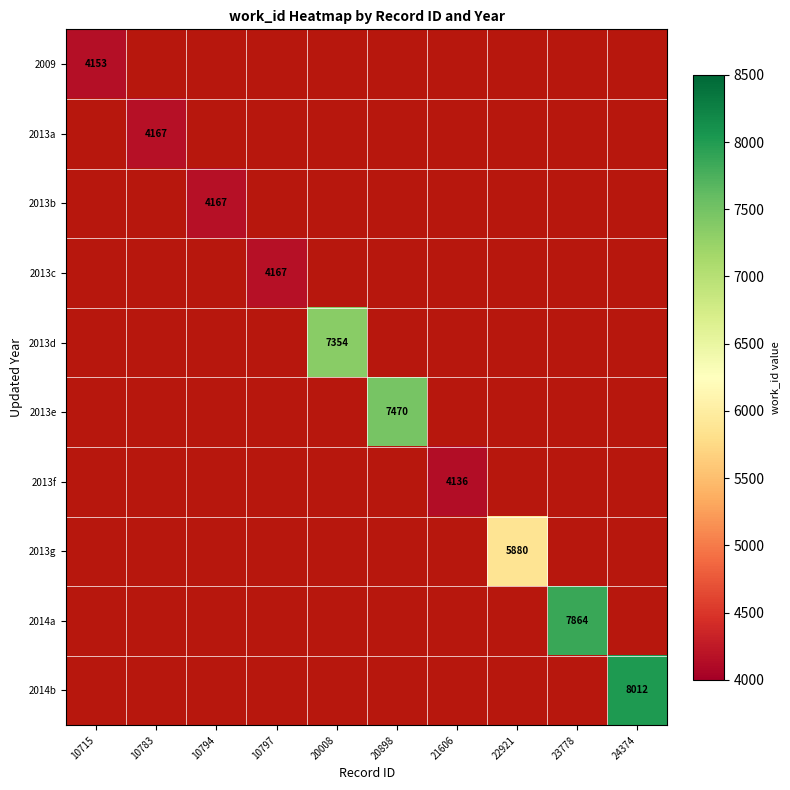

True or false: 2009 has a value of 4000.0 at 24374.

True